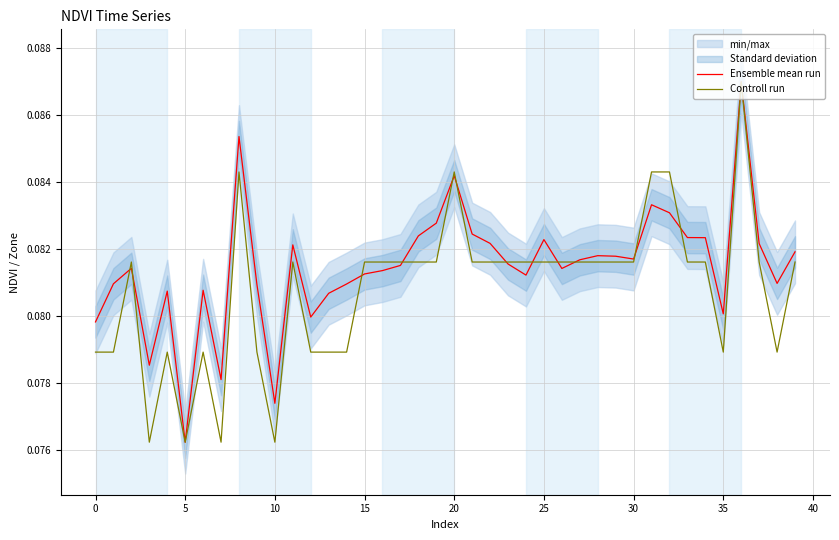

Reading right to left, list all the values displayed in this chart.

Ensemble mean run: 0.1	0.1	0.1	0.1	0.1	0.1	0.1	0.1	0.1	0.1	0.1	0.1	0.1	0.1	0.1	0.1	0.1	0.1	0.1	0.1	0.1	0.1	0.1	0.1	0.1	0.1	0.1	0.1	0.1	0.1	0.1	0.1	0.1	0.1	0.1	0.1	0.1	0.1	0.1	0.1
Controll run: 0.1	0.1	0.1	0.1	0.1	0.1	0.1	0.1	0.1	0.1	0.1	0.1	0.1	0.1	0.1	0.1	0.1	0.1	0.1	0.1	0.1	0.1	0.1	0.1	0.1	0.1	0.1	0.1	0.1	0.1	0.1	0.1	0.1	0.1	0.1	0.1	0.1	0.1	0.1	0.1